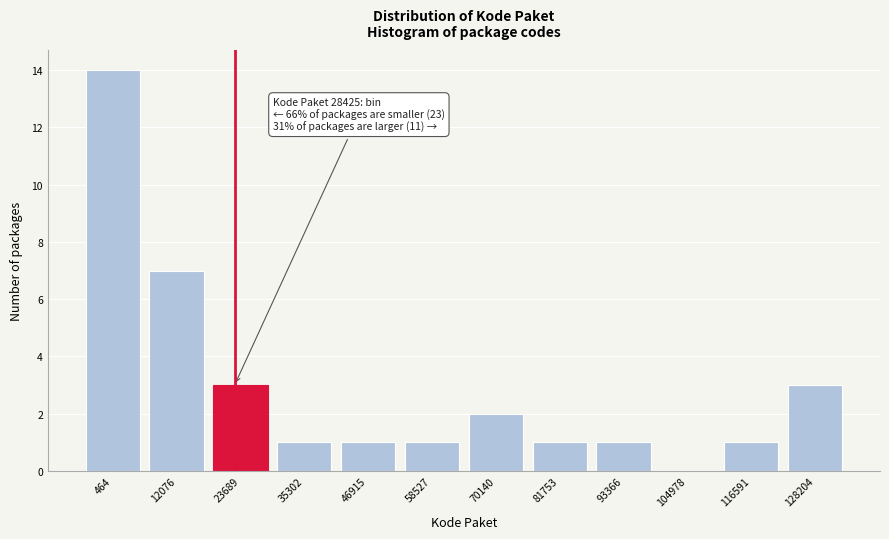

Reading left to right, list all the values displayed in this chart.

464=14	12076=7	23689=3	35302=1	46915=1	58527=1	70140=2	81753=1	93366=1	104978=0	116591=1	128204=3